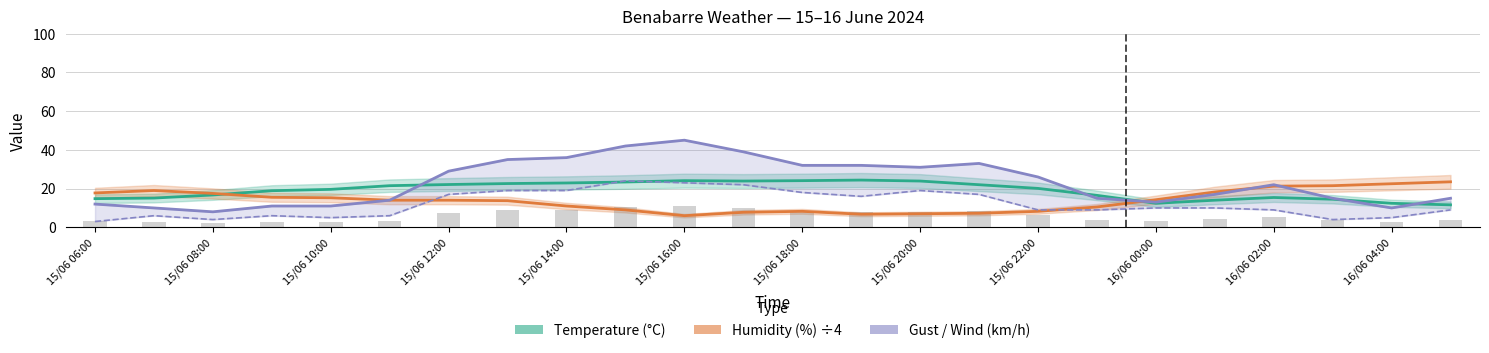

Does the chart contain any negative values?

No